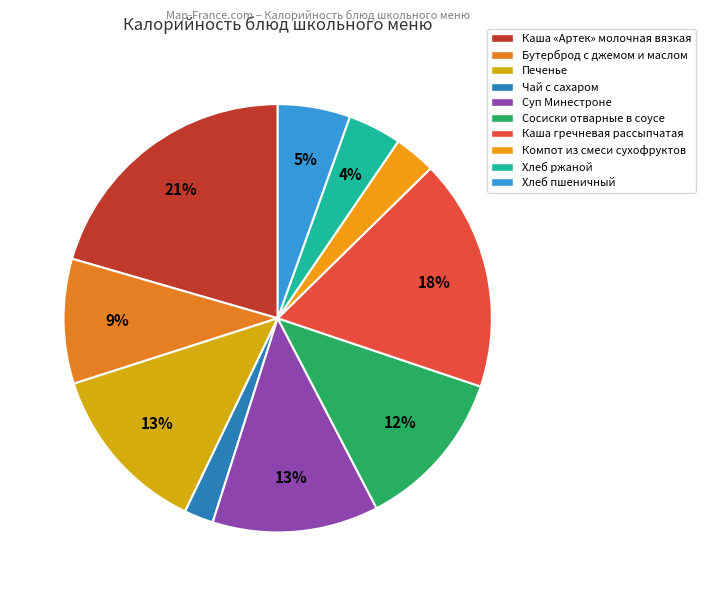

True or false: Печенье accounts for 13% of the total.

True